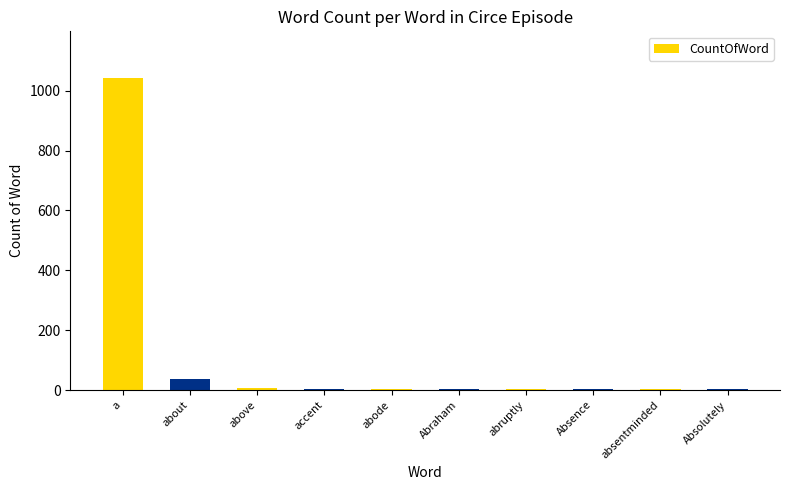

How many distinct data groups are displayed?

1